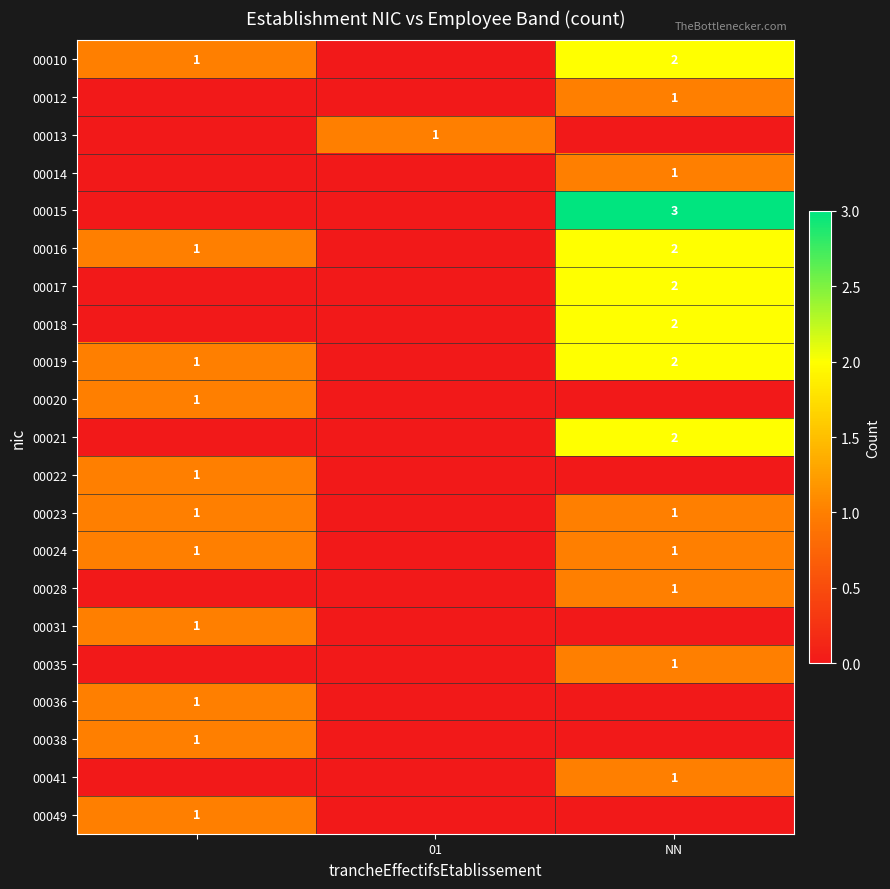

What is the maximum value shown in the chart?

3